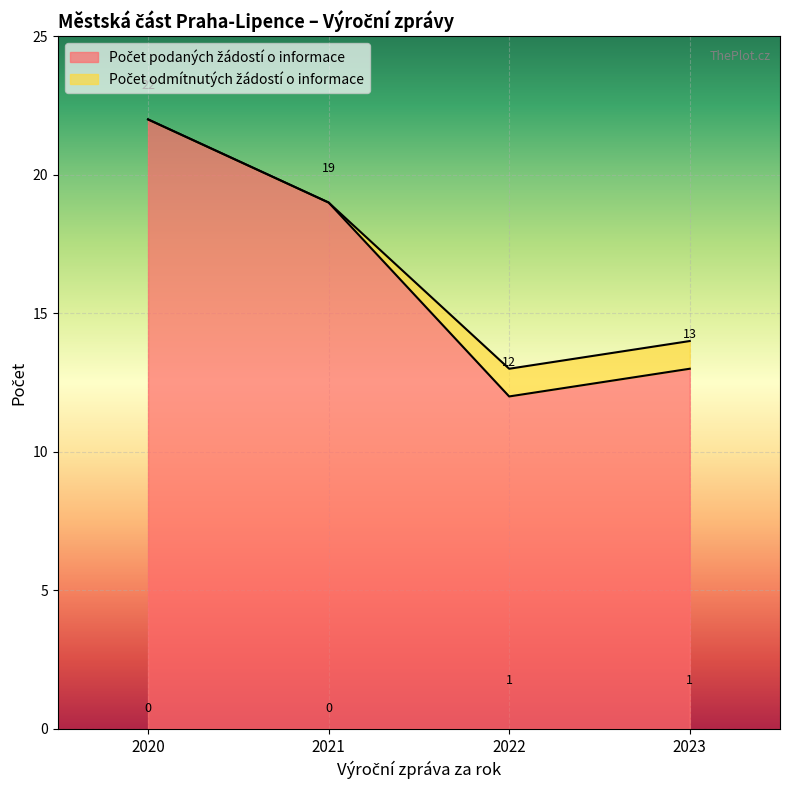

What is the difference between the maximum and minimum values?

10